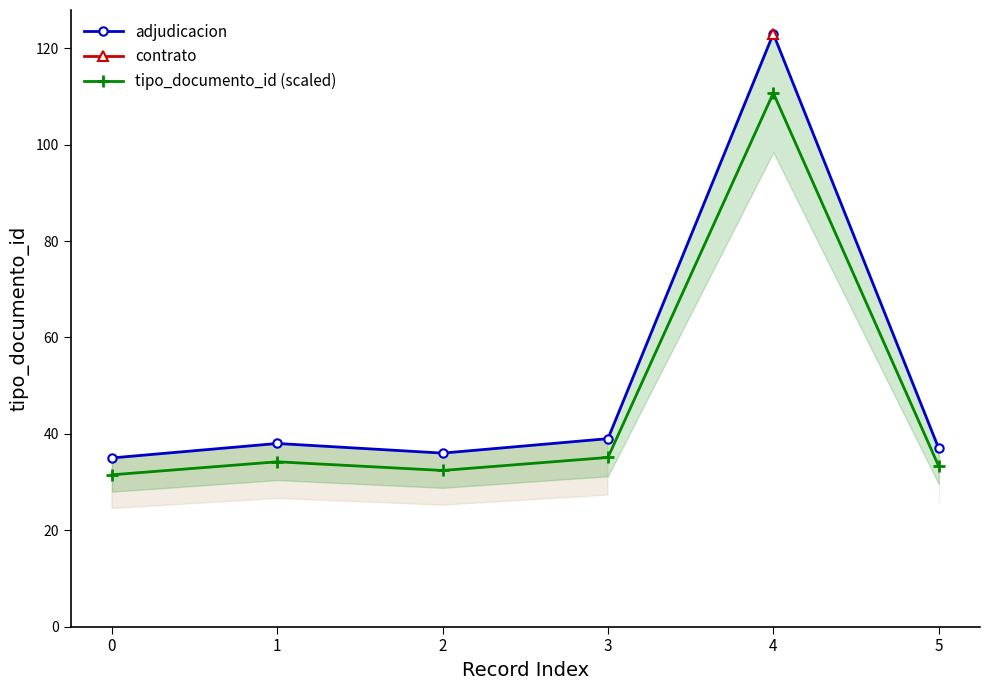

True or false: adjudicacion and tipo_documento_id (scaled) cross at least once.

False